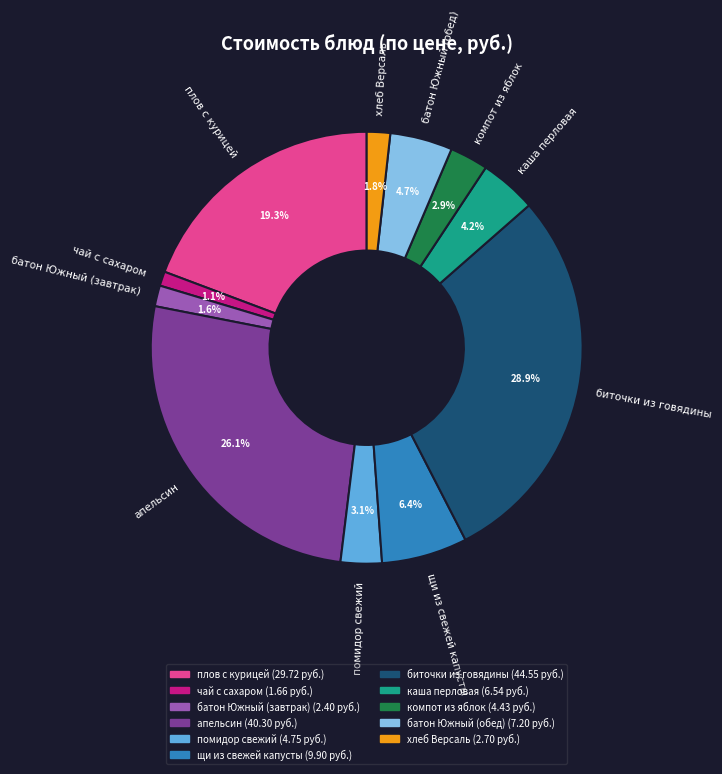

Which category has the biggest portion of the pie?

биточки из говядины